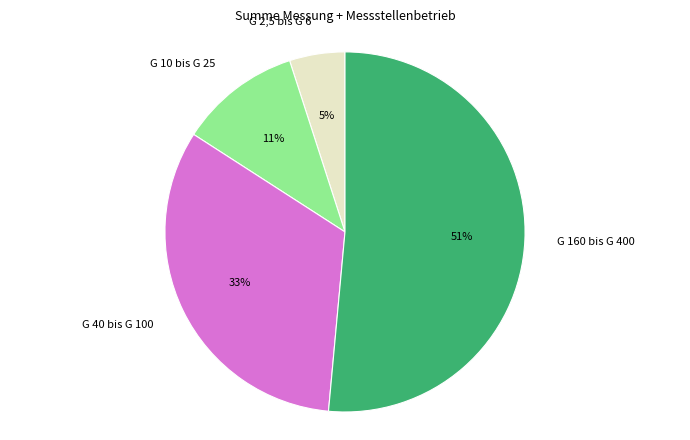

Approximately how many times larger is the value at G 10 bis G 25 compared to G 40 bis G 100?

0.3